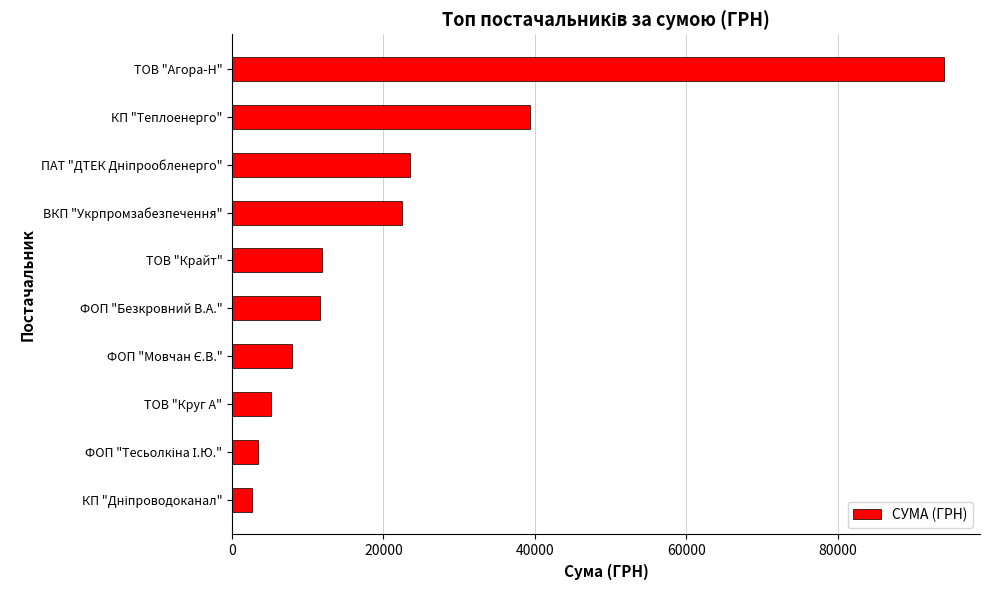

Read the value at ТОВ "Агора-Н".

94089.9